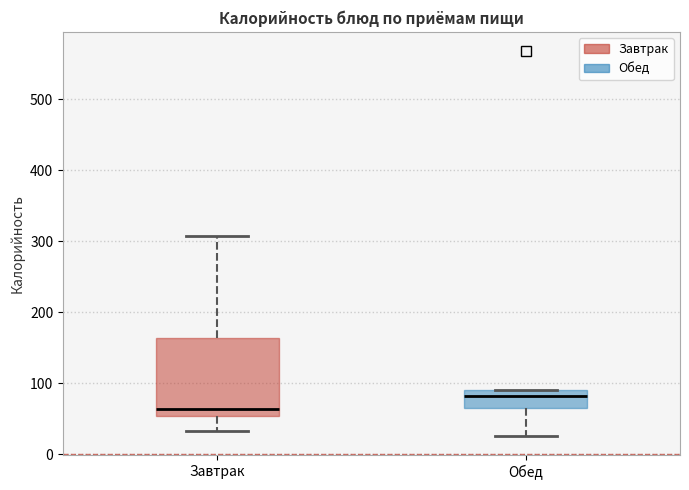

Where does the upper whisker of the box for Завтрак end on the y-axis? The values are not printed on the chart, so give them approximately, as read against the axis.

310